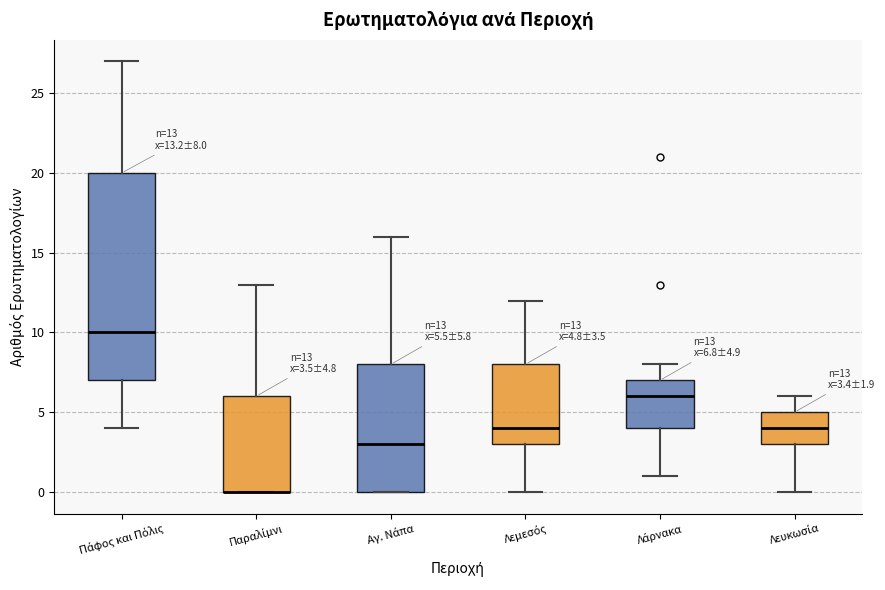

Which box is the tallest, from its lower edge to its upper edge?

Πάφος και Πόλις